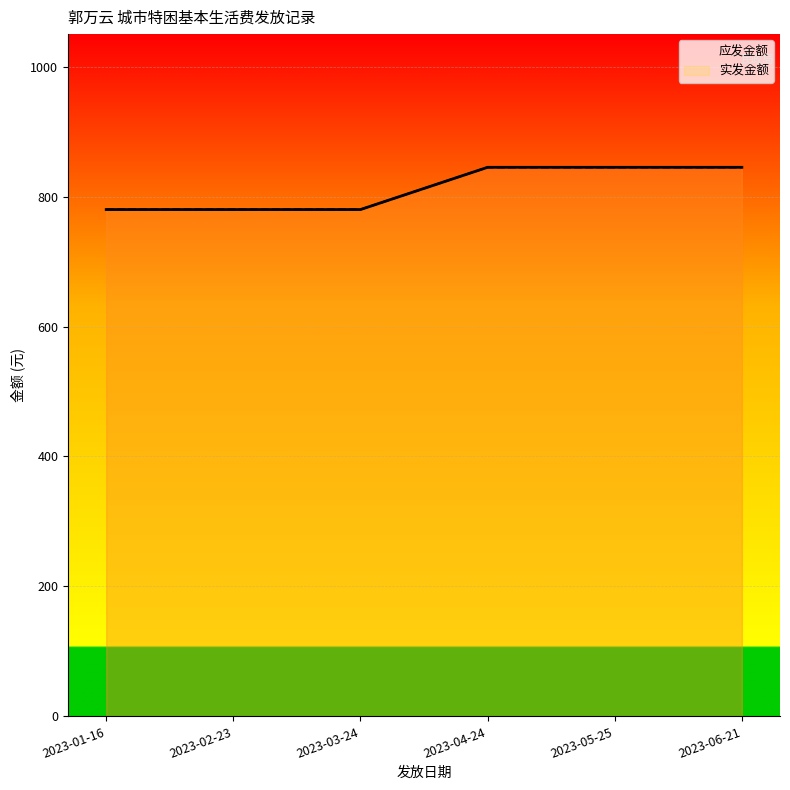

True or false: 应发金额 and 实发金额 intersect in this chart.

False